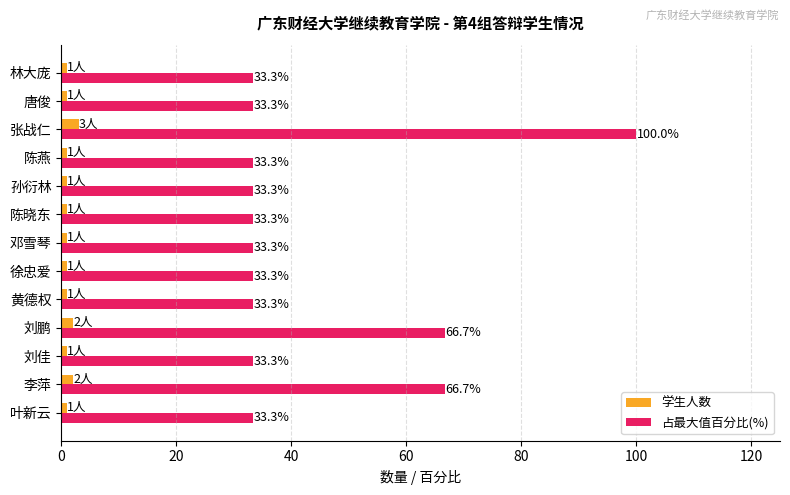

Which series has the widest spread of values?

占最大值百分比(%)